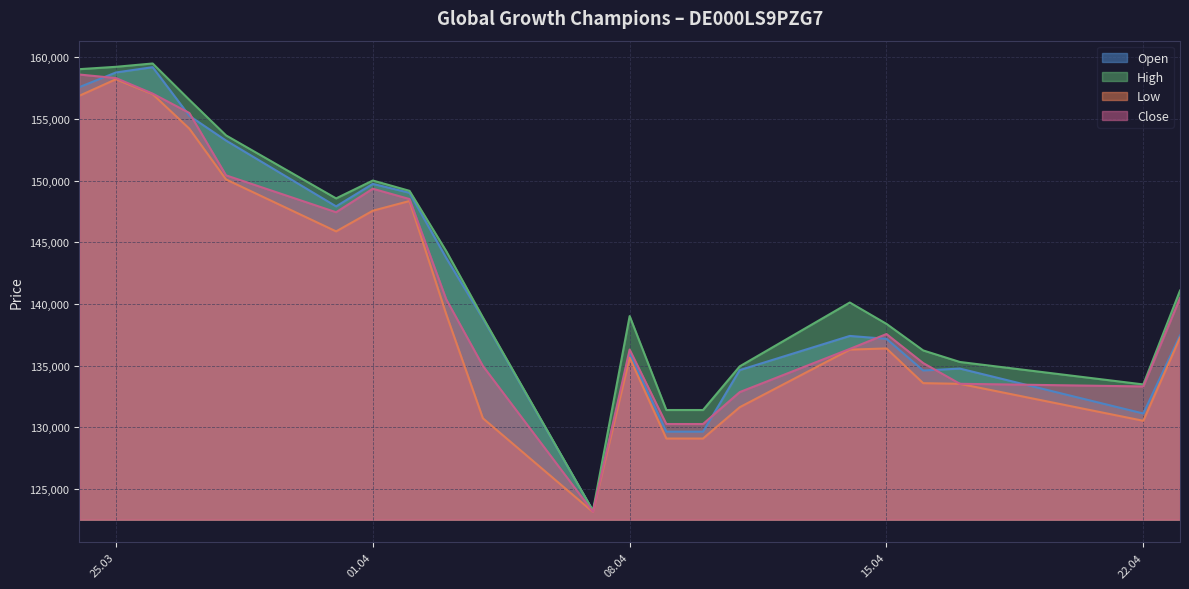

What is the approximate value of Low at 22.04?

130537